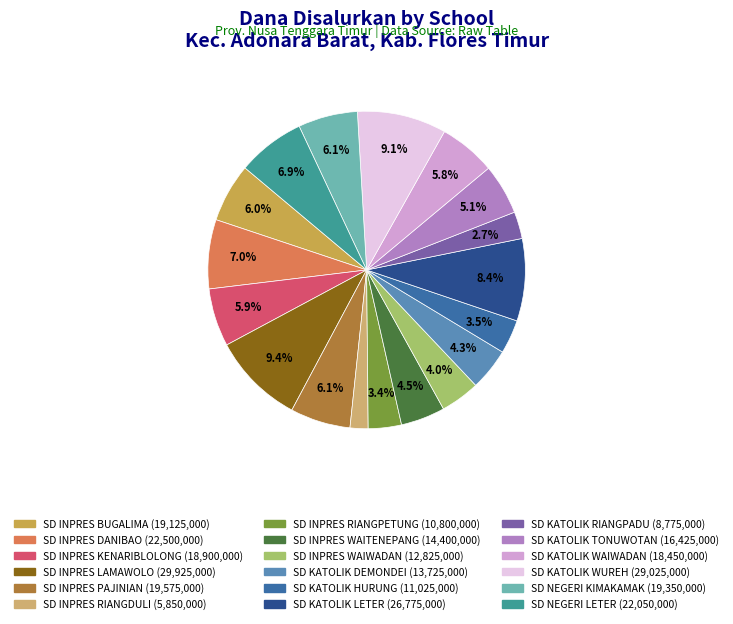

Combined, do SD KATOLIK LETER and SD INPRES RIANGDULI account for over 50%?

No